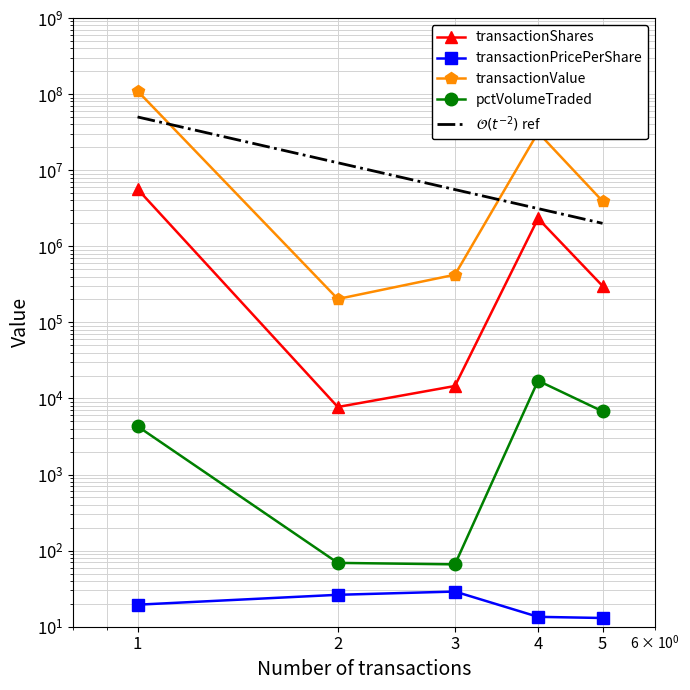

What is the difference between the maximum and minimum values in the transactionValue series?

109585900.0